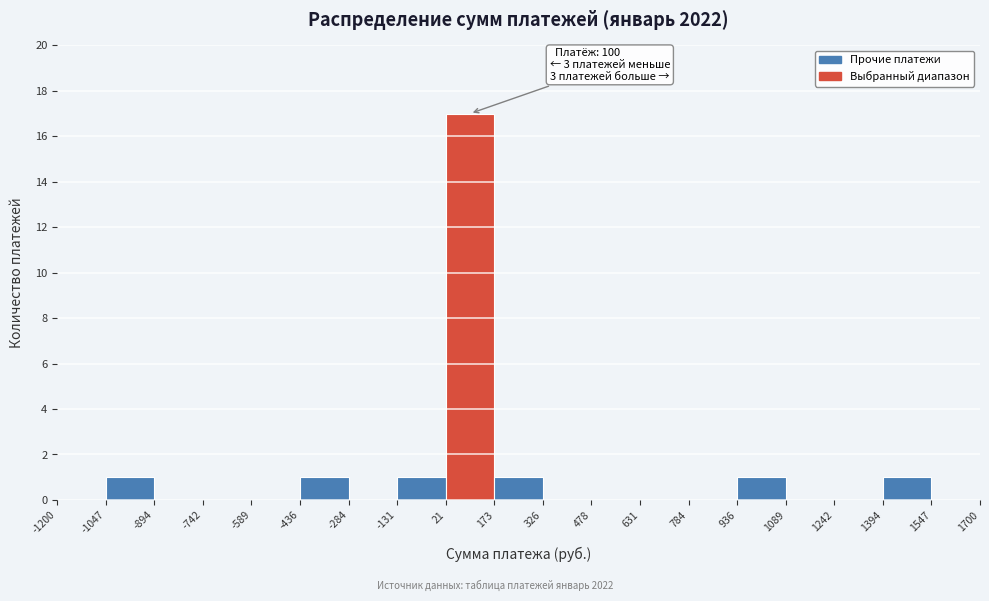

Which range on the x-axis has the tallest bar?

21 to 173